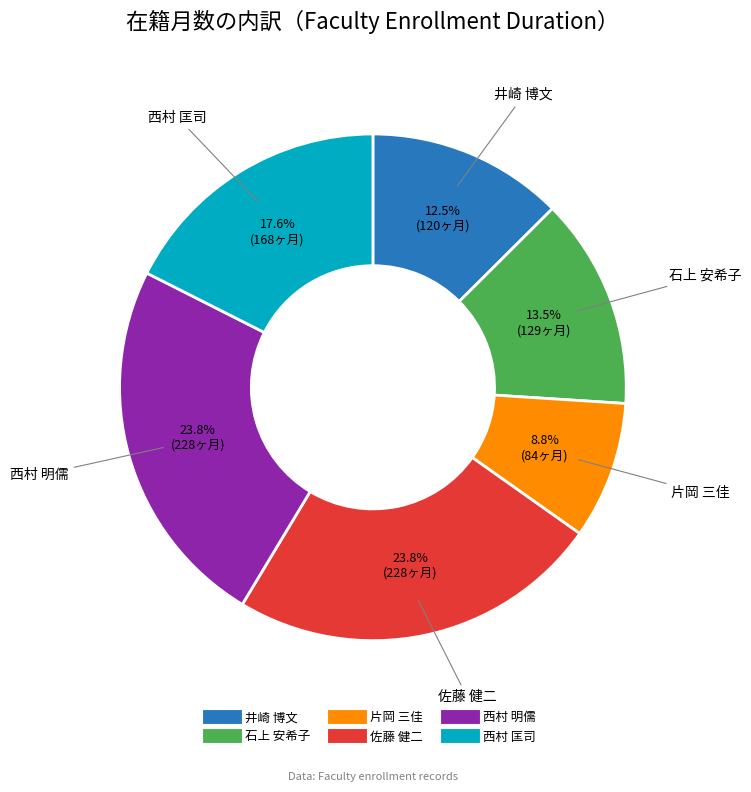

To the nearest percent, what percentage of the pie is 西村 明儒?

24%